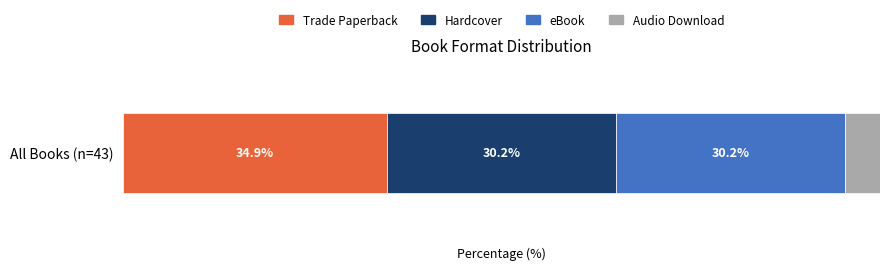

Rank the categories by Trade Paperback value from highest to lowest.

All Books (n=43)